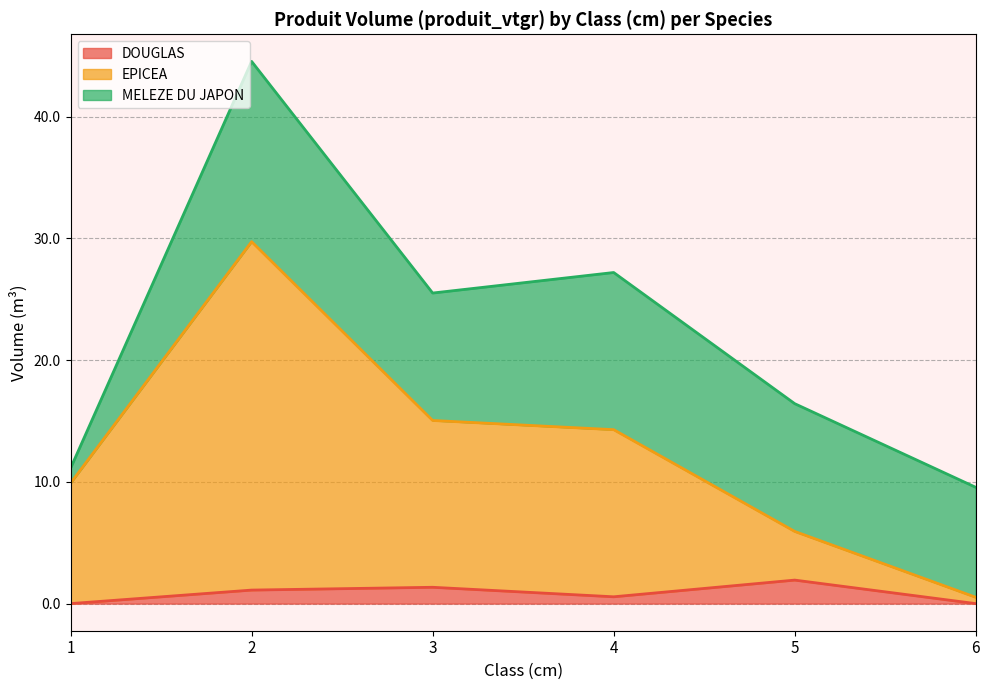

True or false: DOUGLAS and EPICEA cross at least once.

False